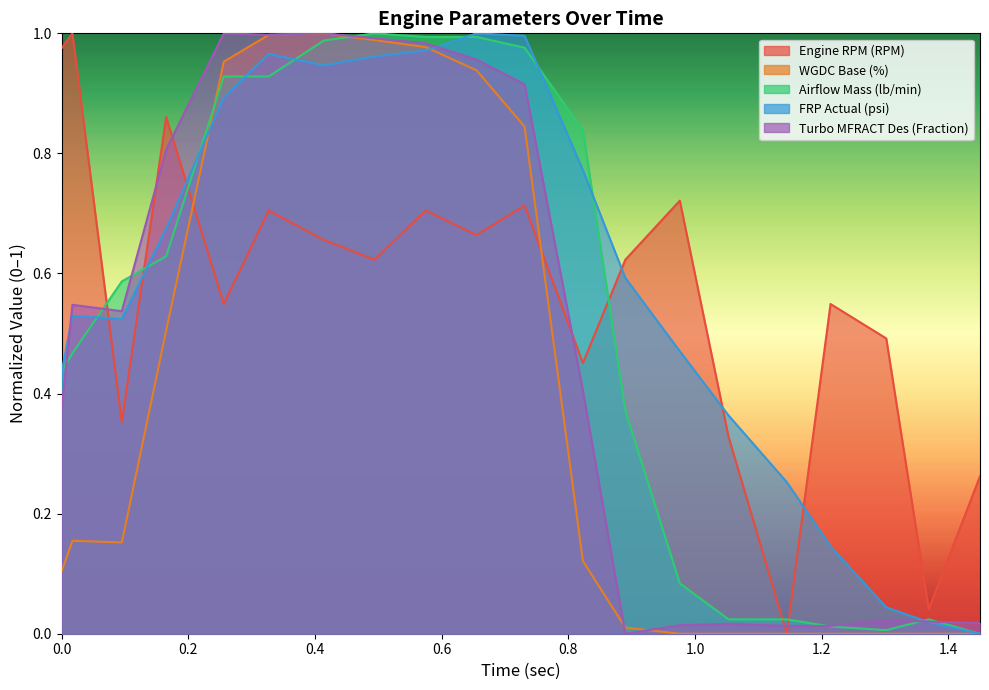

What is the average value of the WGDC Base (%) series?

0.4